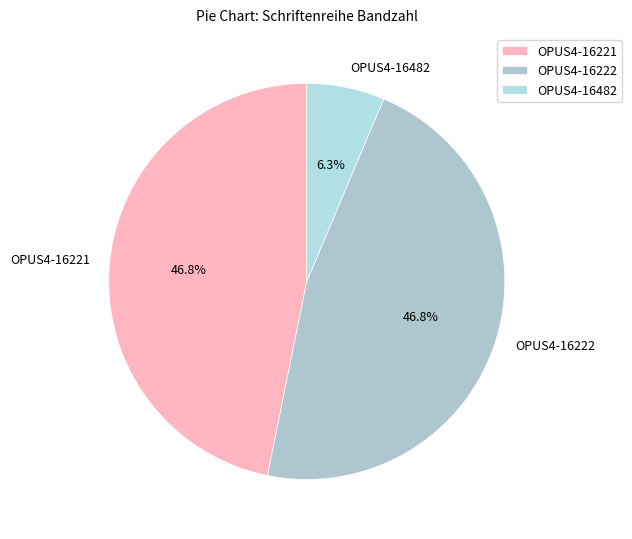

Is it true that OPUS4-16482 is 16% of the pie?

False